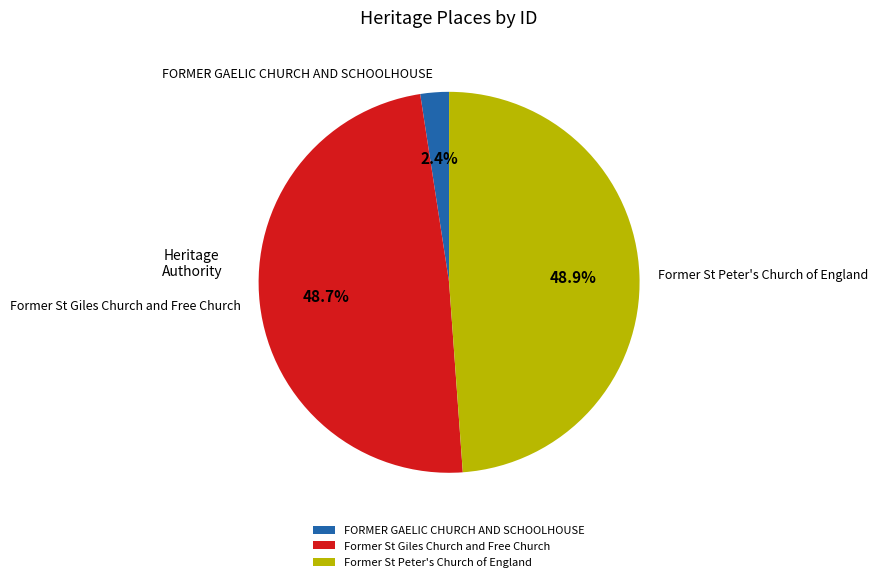

Which category has the smallest portion of the pie?

FORMER GAELIC CHURCH AND SCHOOLHOUSE